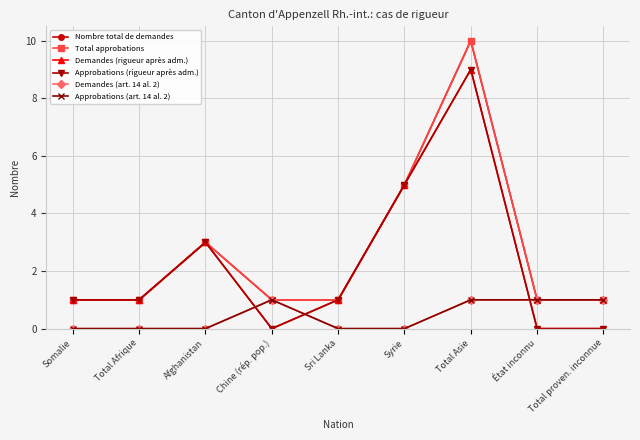

Rank the categories by Demandes (art. 14 al. 2) value from highest to lowest.

Chine (rép. pop.), Total Asie, État inconnu, Total proven. inconnue, Somalie, Total Afrique, Afghanistan, Sri Lanka, Syrie